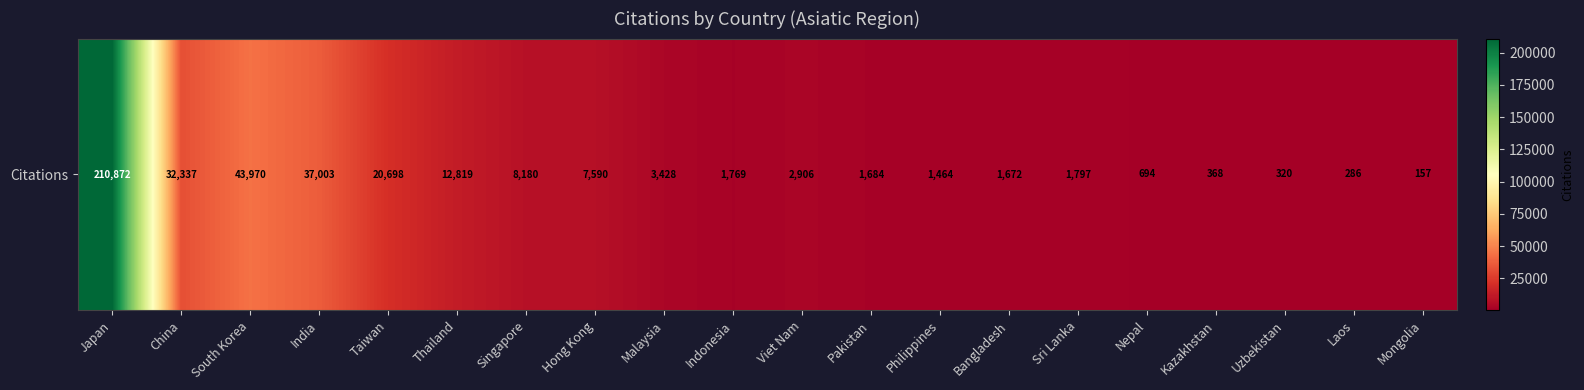

List the labels in order of value, smallest first.

Mongolia, Laos, Uzbekistan, Kazakhstan, Nepal, Philippines, Bangladesh, Pakistan, Indonesia, Sri Lanka, Viet Nam, Malaysia, Hong Kong, Singapore, Thailand, Taiwan, China, India, South Korea, Japan